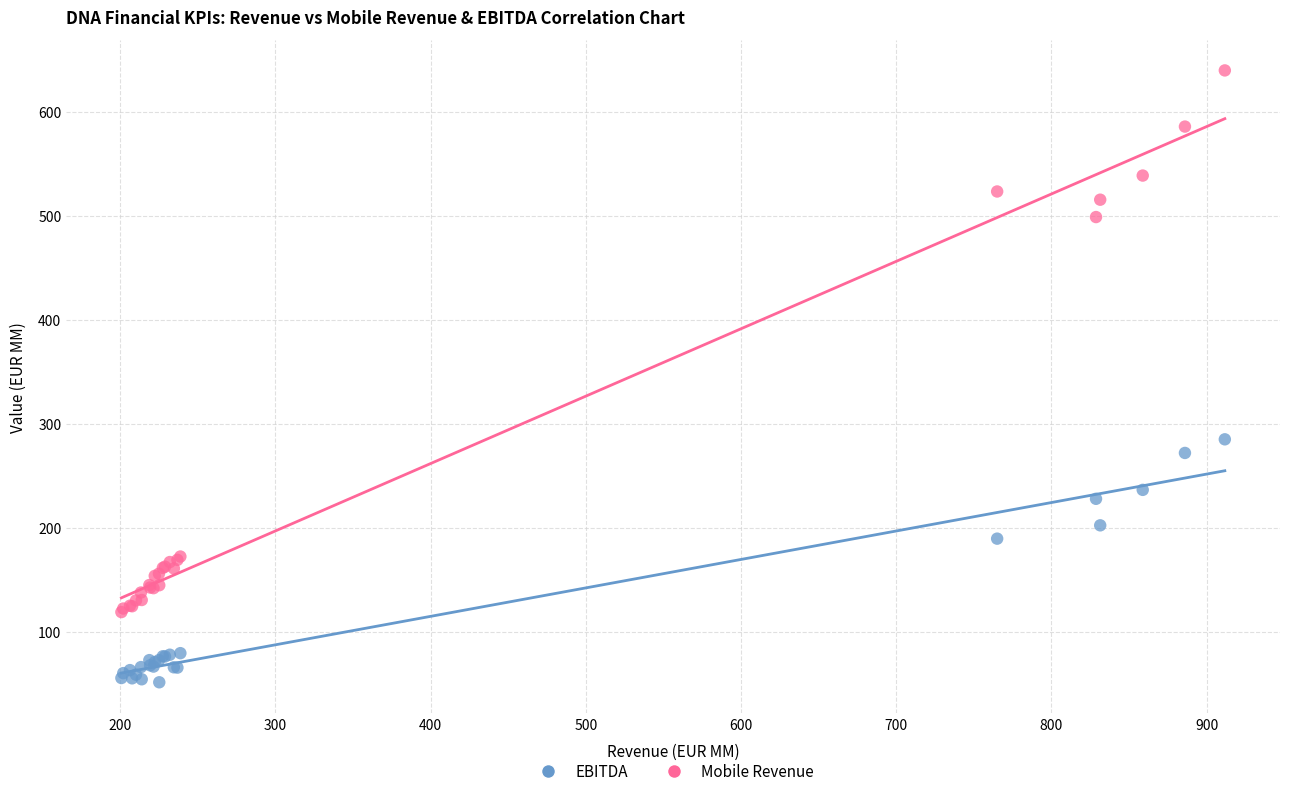

Across all series, what Y value is closest to 345?

284.9